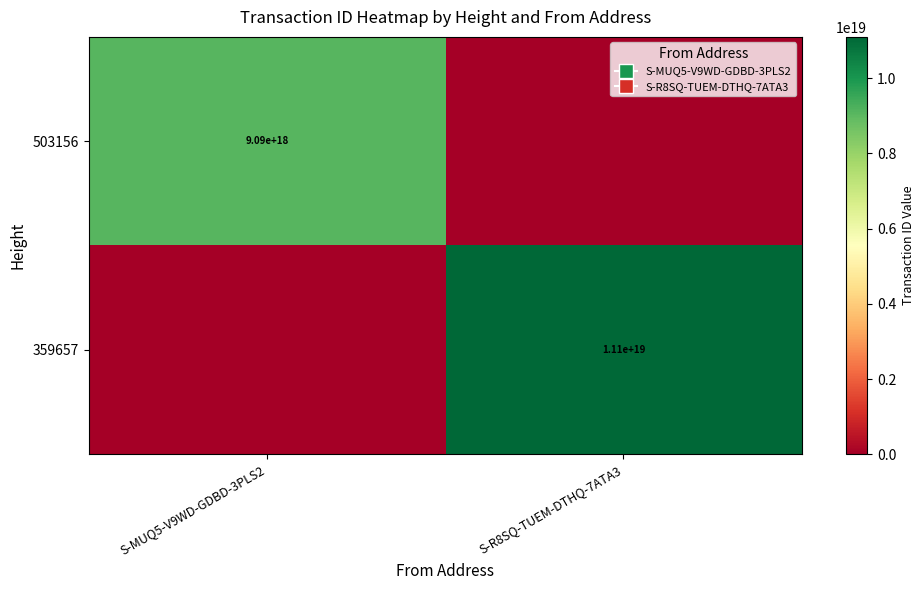

Rank the series by their maximum value, from lowest to highest.

503156, 359657